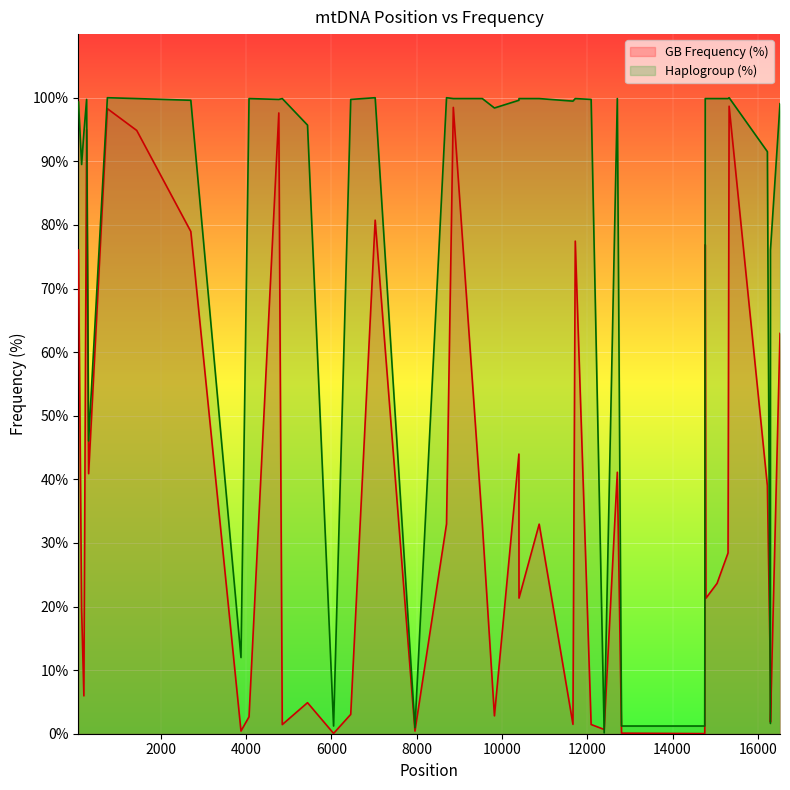

Which series has the widest spread of values?

Haplogroup (%)